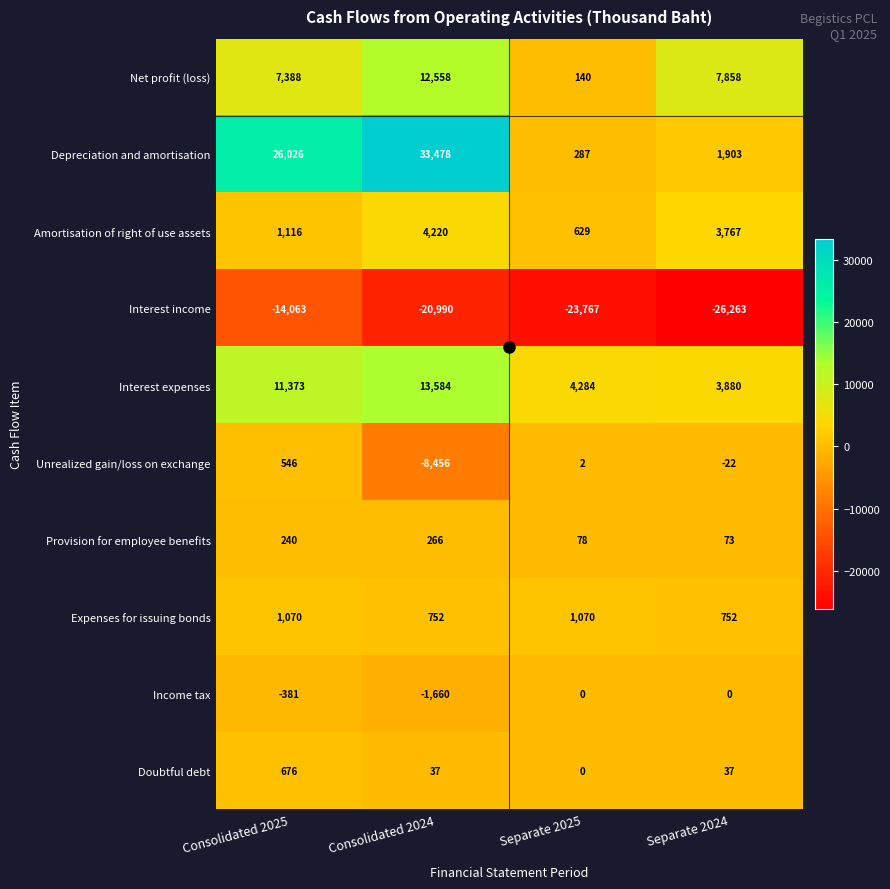

Between Consolidated 2025 and Separate 2025, which series saw the biggest shift?

Depreciation and amortisation